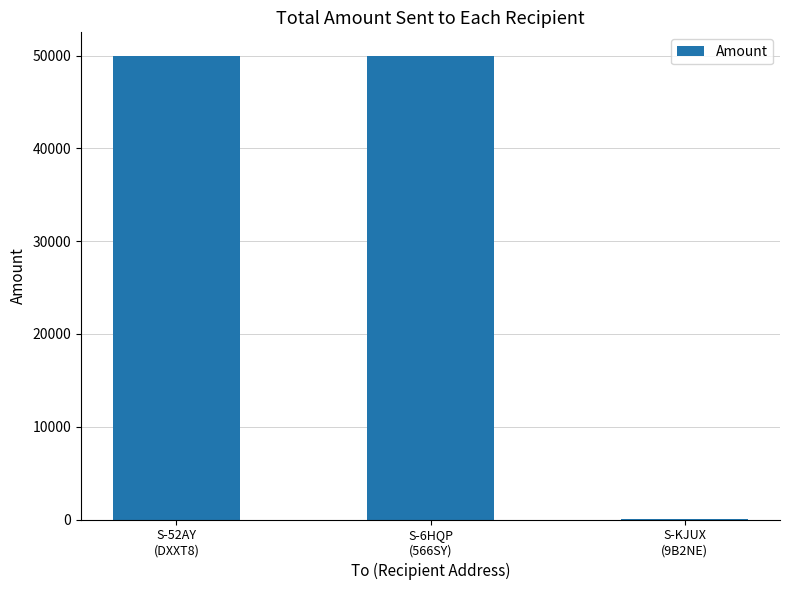

What is the maximum value shown in the chart?

50006